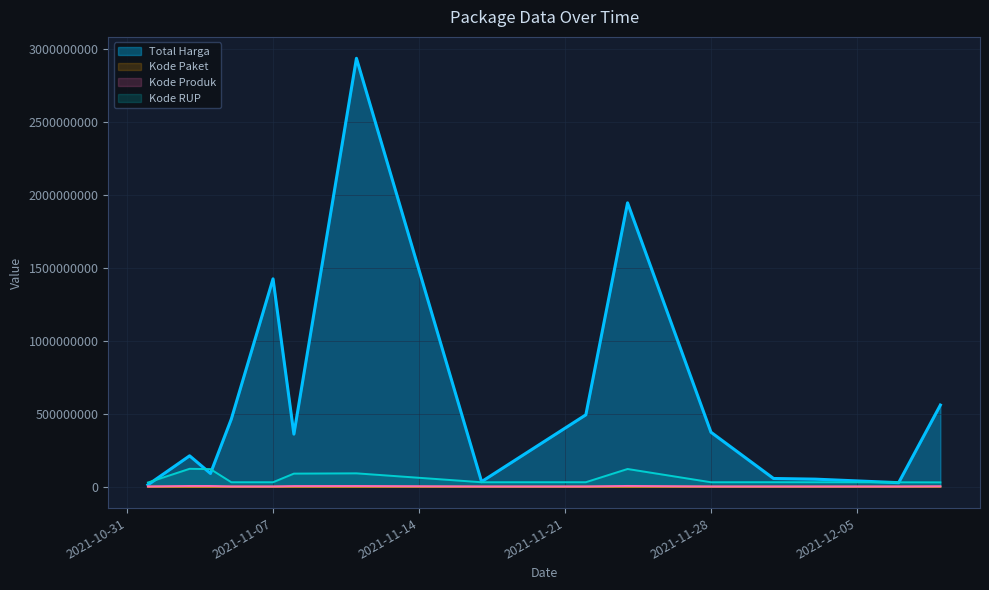

What value does the Kode Paket series have at 2021-12-01, to the nearest 10?

103540